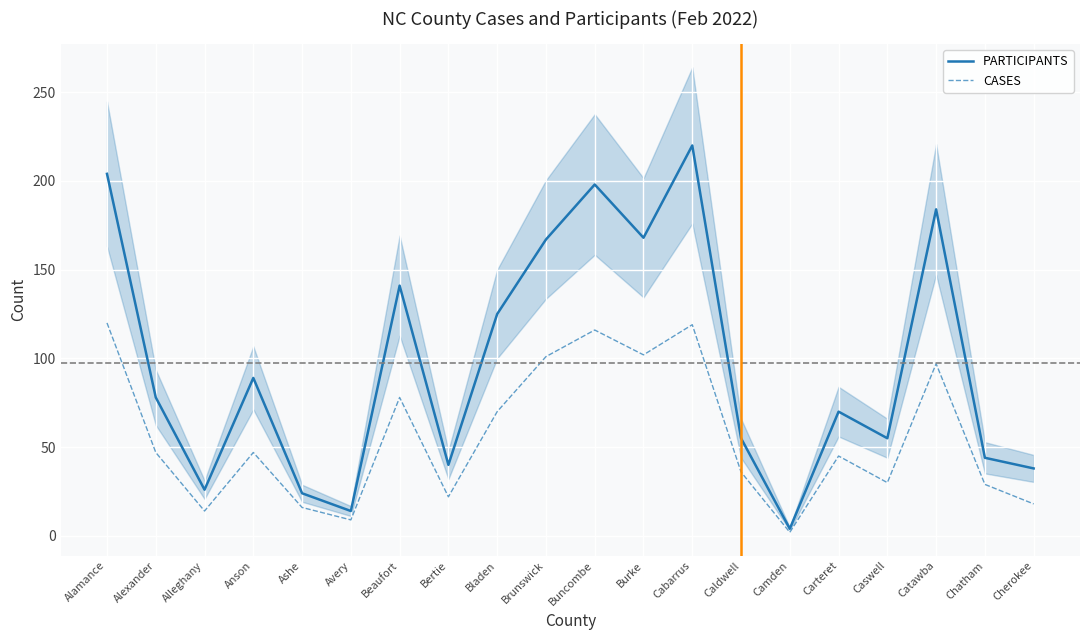

The value of PARTICIPANTS at Ashe is 13. True or false?

False